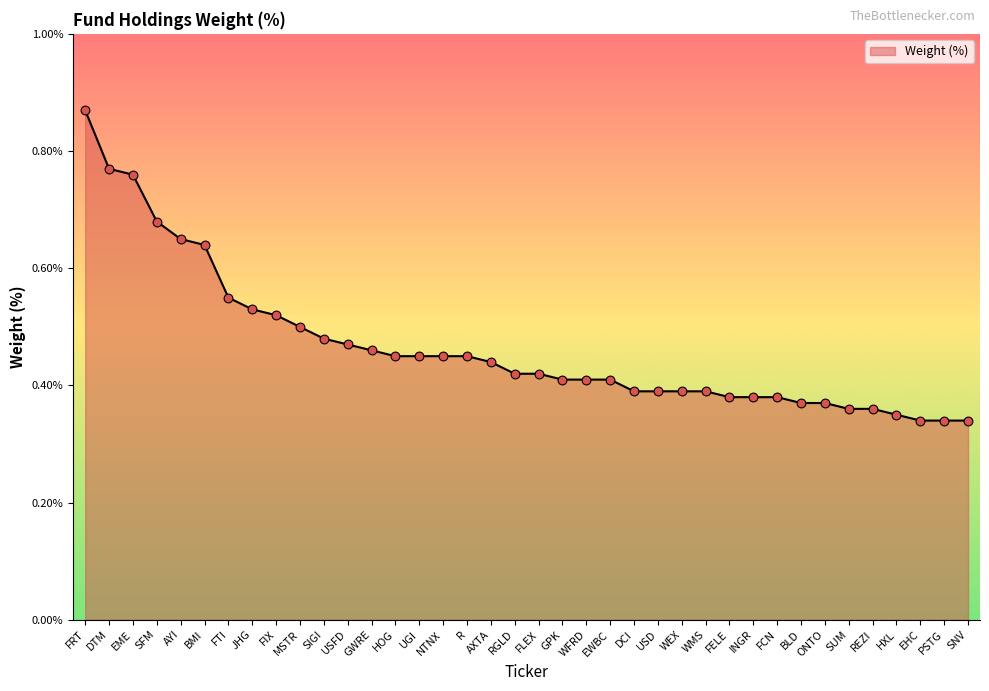

Which has a higher value, FCN or FRT?

FRT